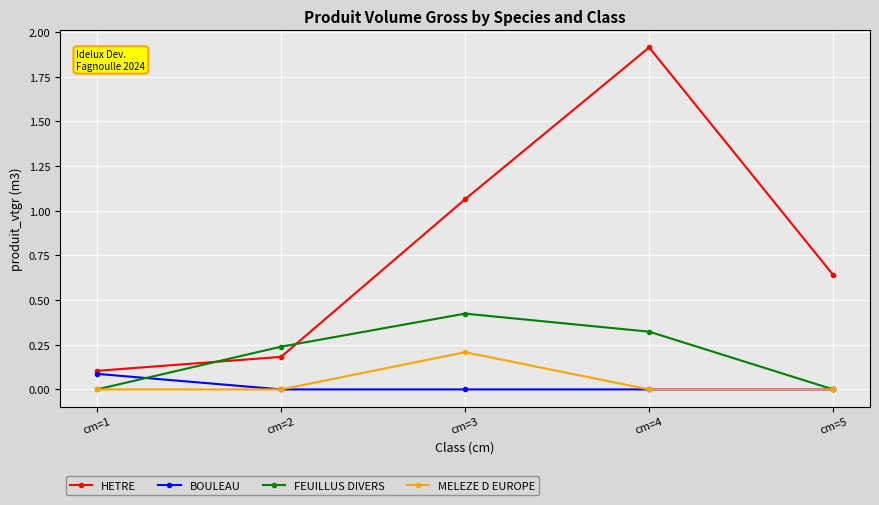

Which category has the highest value in the HETRE series?

cm=4